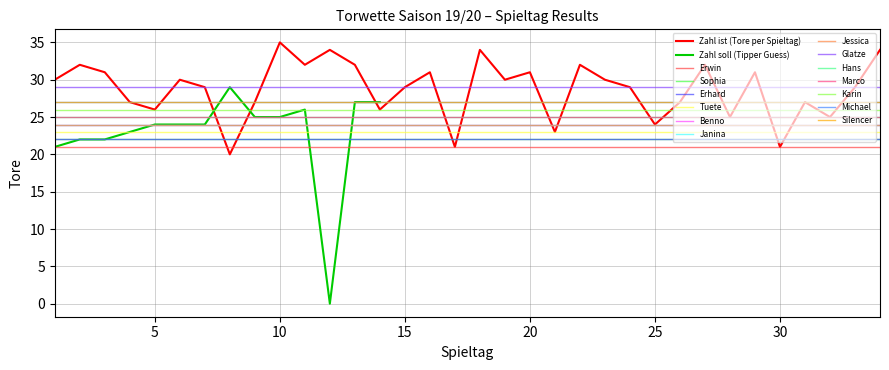

What is the difference between the maximum and minimum values?

15